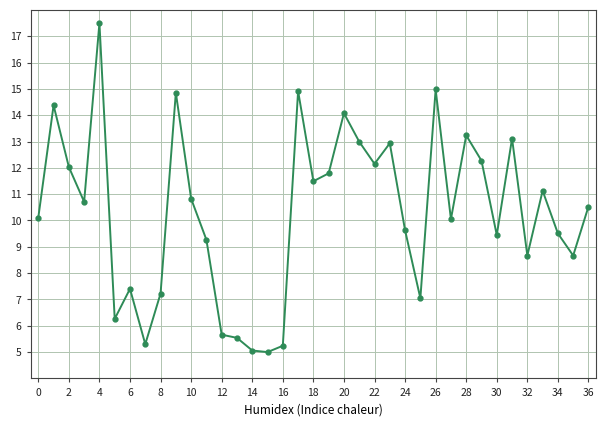

What is the difference between the second highest and minimum values?

10.0